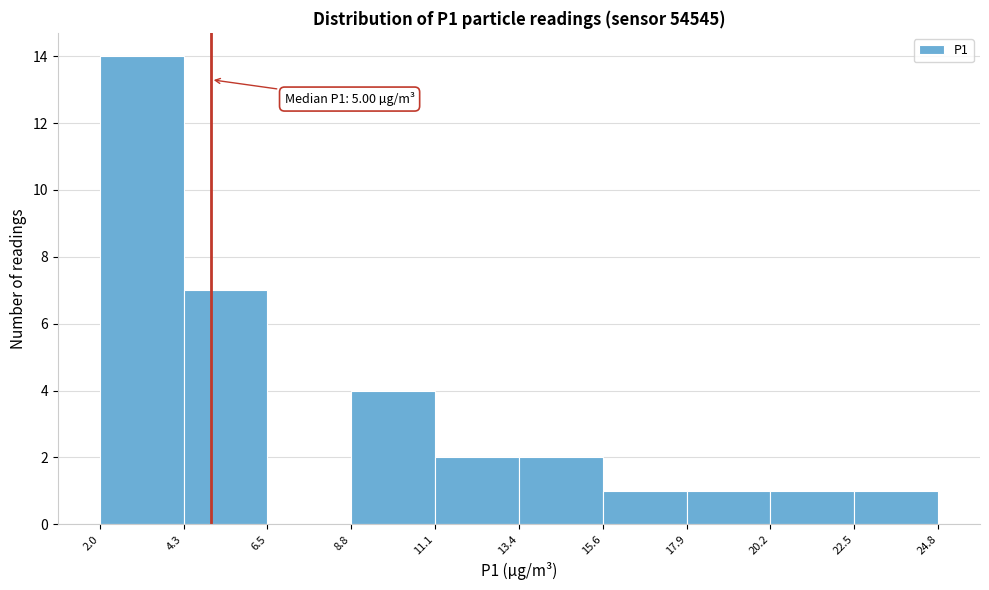

Which range on the x-axis has the tallest bar?

2.0 to 4.3